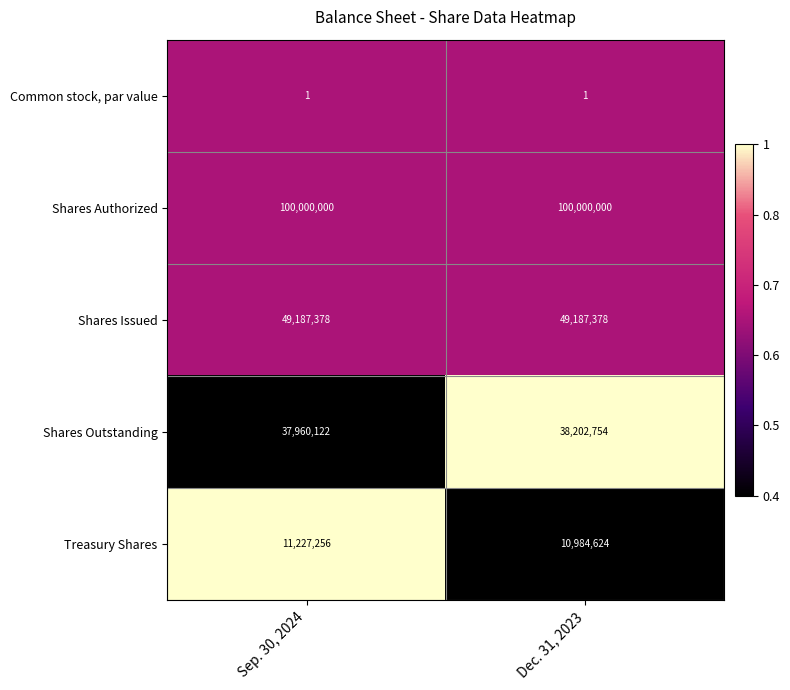

What is the total value across all series at Dec. 31, 2023?

198374757